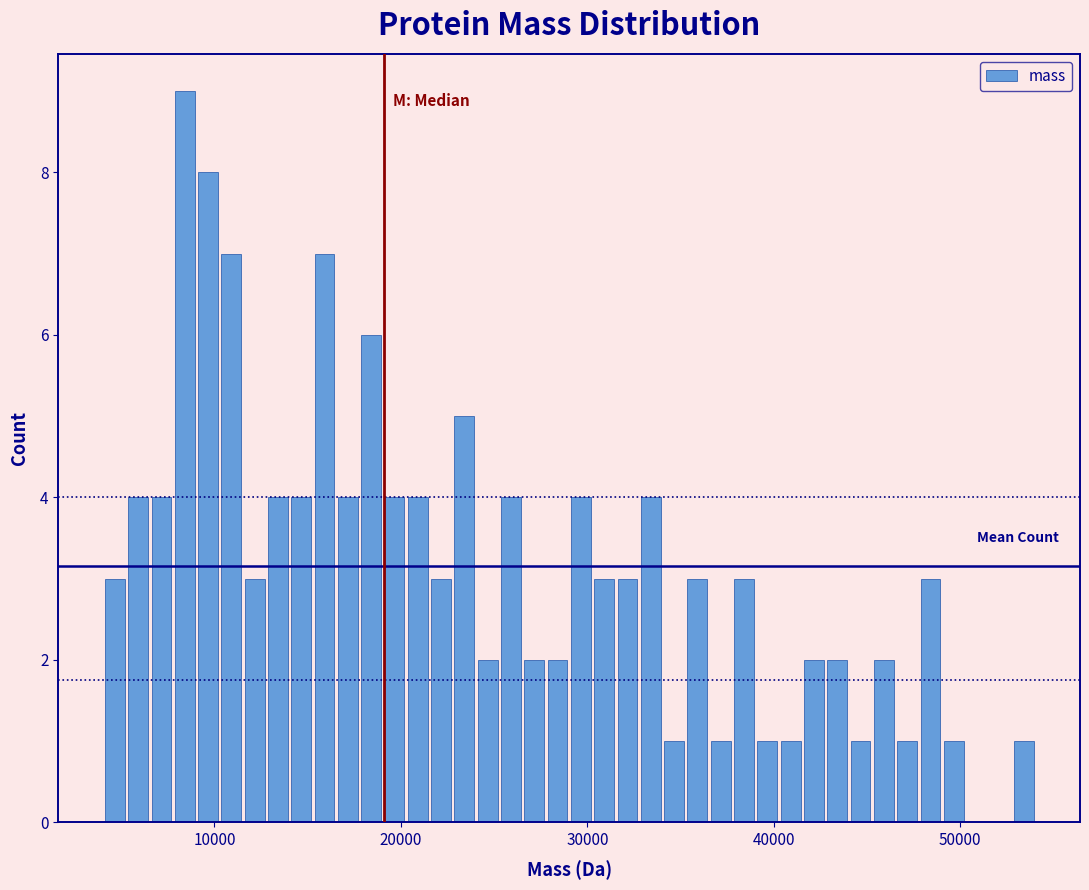

Around what value on the x-axis is the tallest bar? Give the approximate position of its centre, as read against the axis.

8000